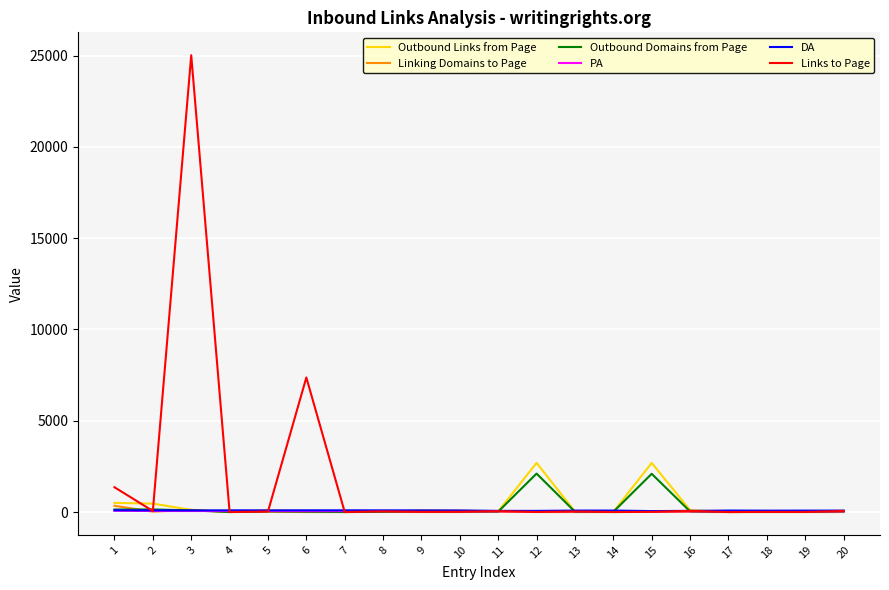

What is the sum of the PA values at 19 and 4?

91